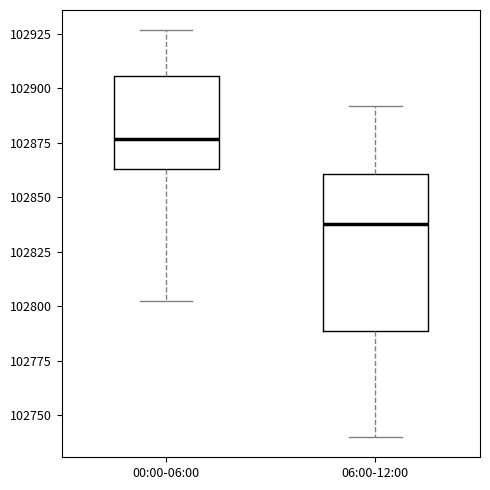

Which box is the tallest, from its lower edge to its upper edge?

06:00-12:00